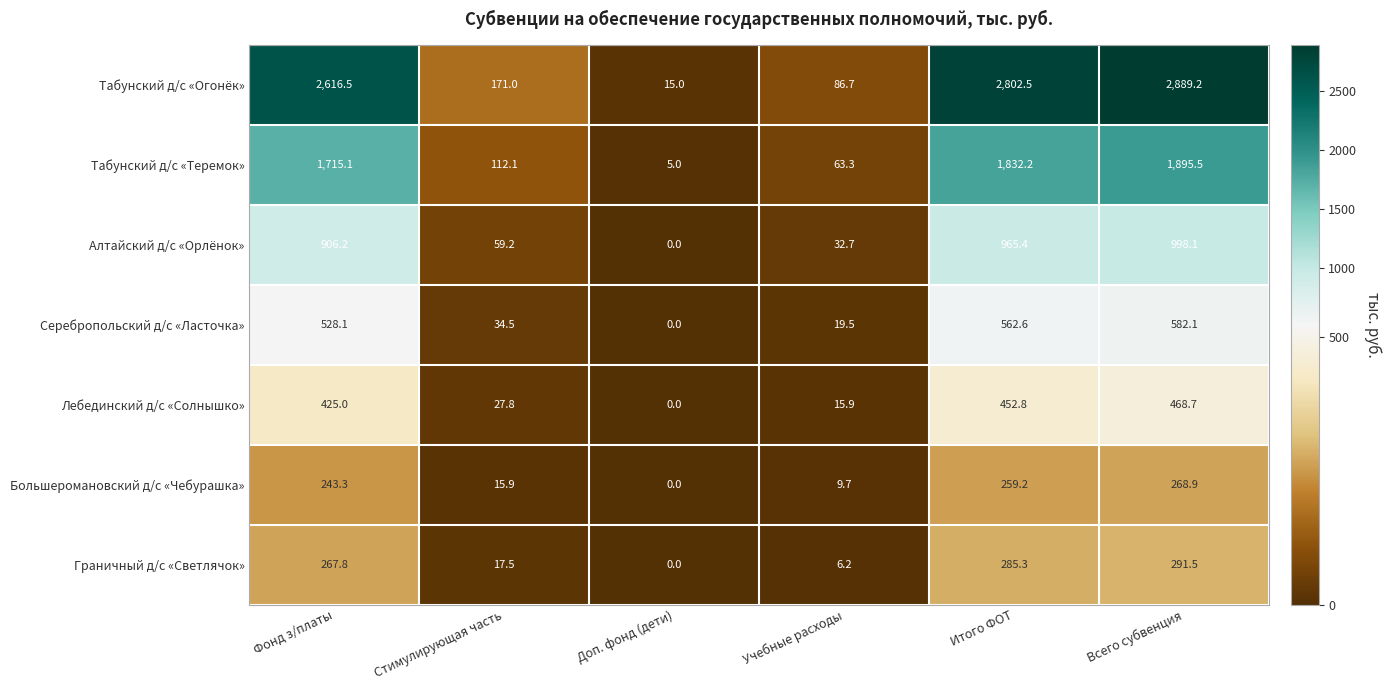

What is the sum of the Алтайский д/с «Орлёнок» values at Учебные расходы and Итого ФОТ?

998.1